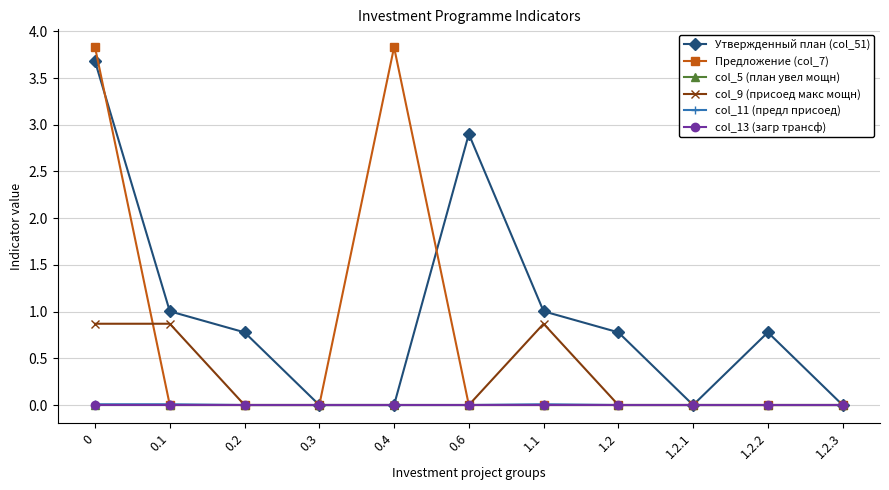

List the labels in order of col_13 (загр трансф) value, largest first.

0, 0.1, 0.2, 0.3, 0.4, 0.6, 1.1, 1.2, 1.2.1, 1.2.2, 1.2.3